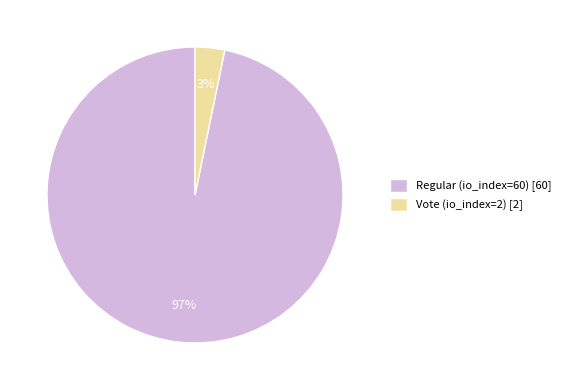

Rank the categories by value from lowest to highest.

Vote (io_index=2), Regular (io_index=60)